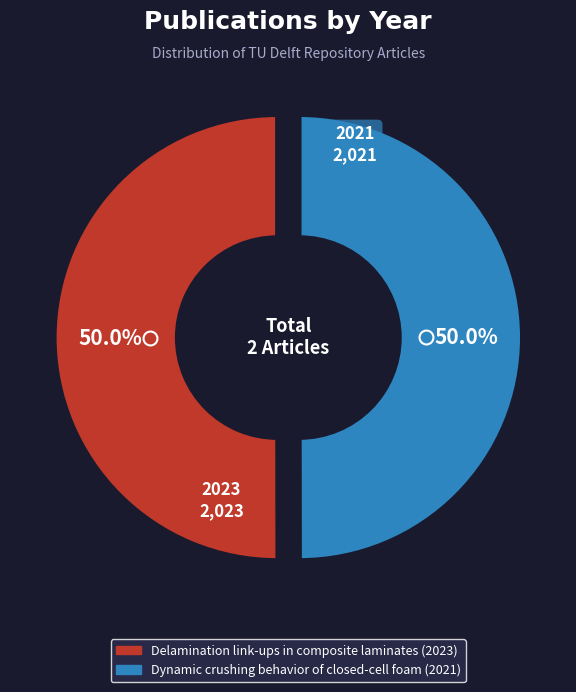

How many segments does this pie chart have?

2